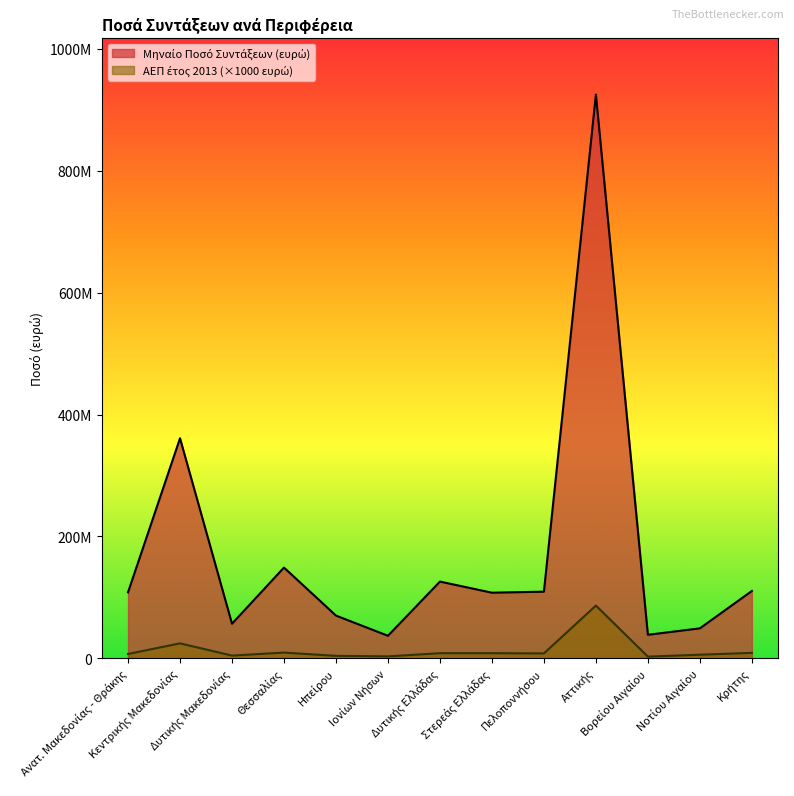

How many lines are shown in the chart?

2